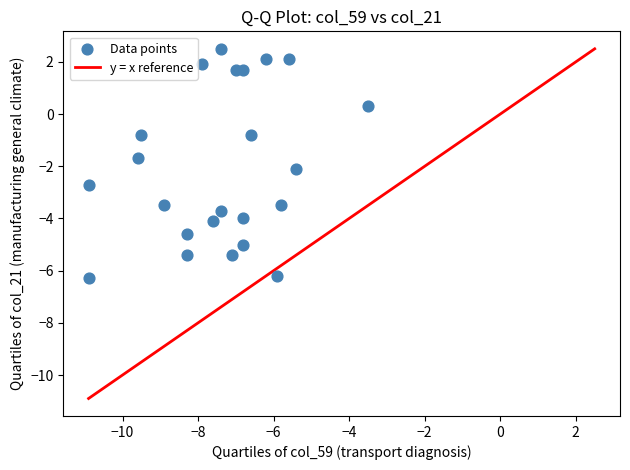

What is the range of Y values (max minus min)?

8.8